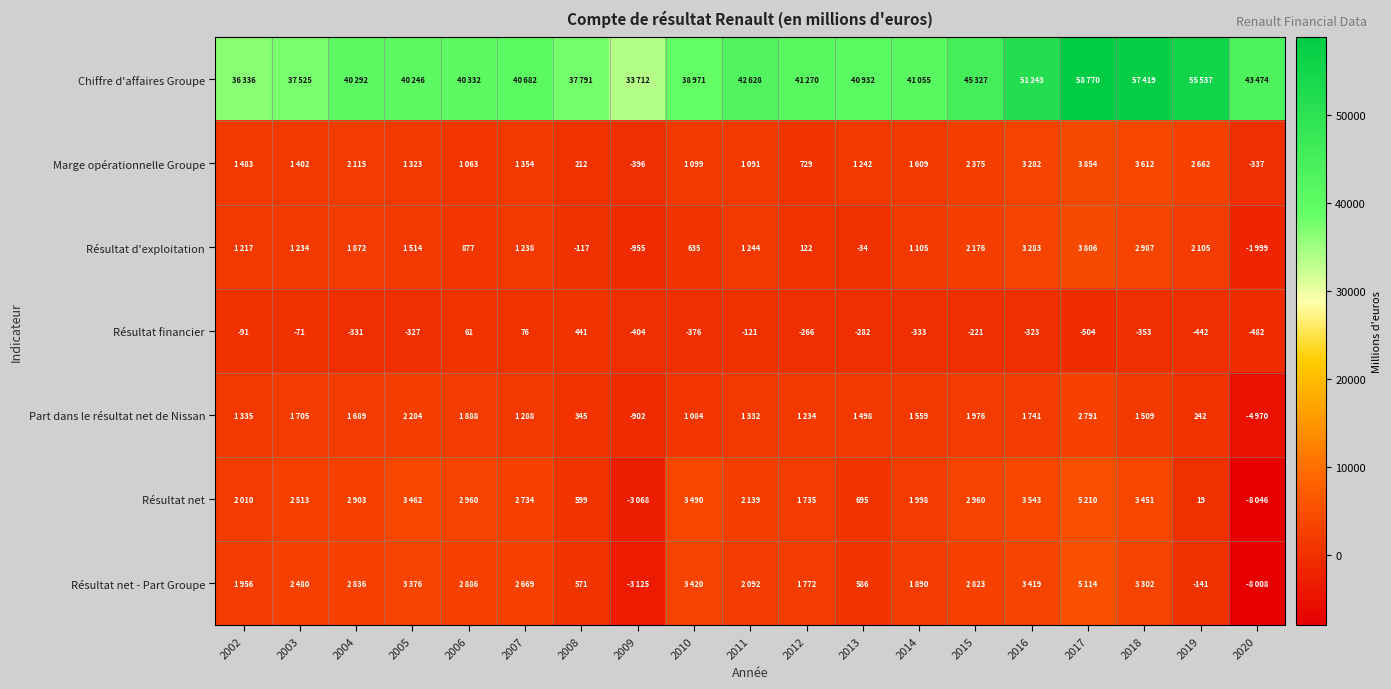

True or false: Résultat financier has a value of -333 at 2014.

True